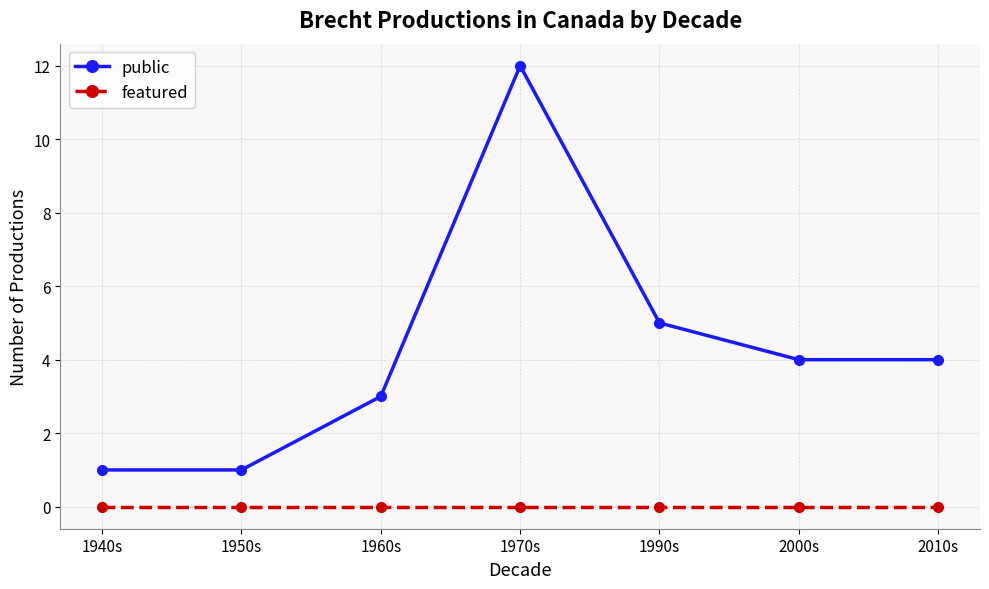

True or false: public and featured cross at least once.

False